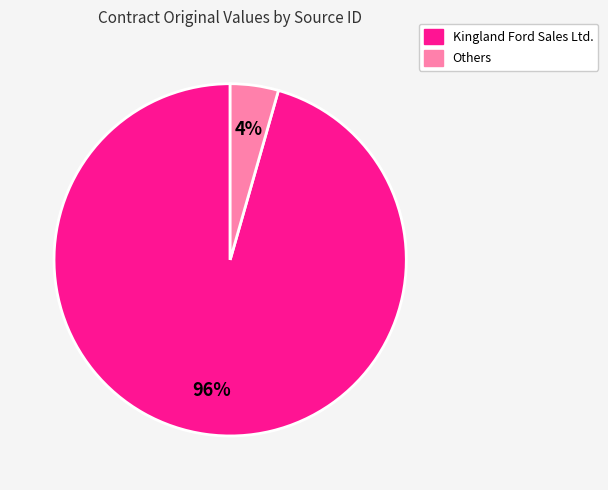

To the nearest percent, what is the average slice percentage?

50%